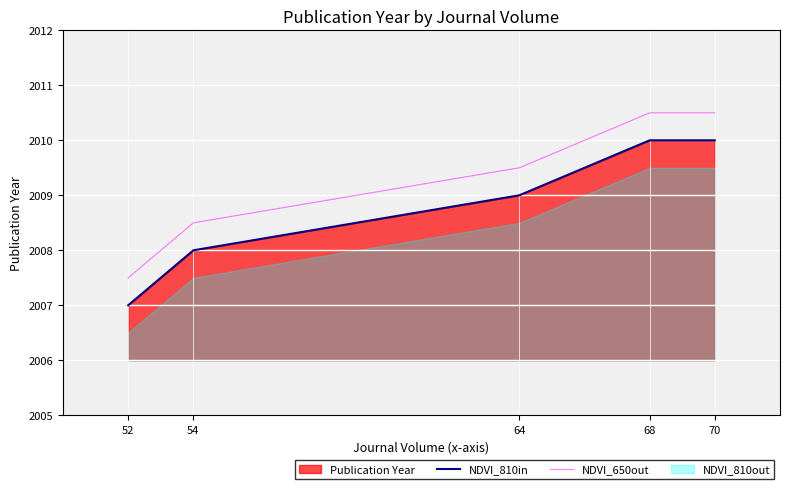

True or false: NDVI_810in has more than 2 points higher than both neighbors.

False